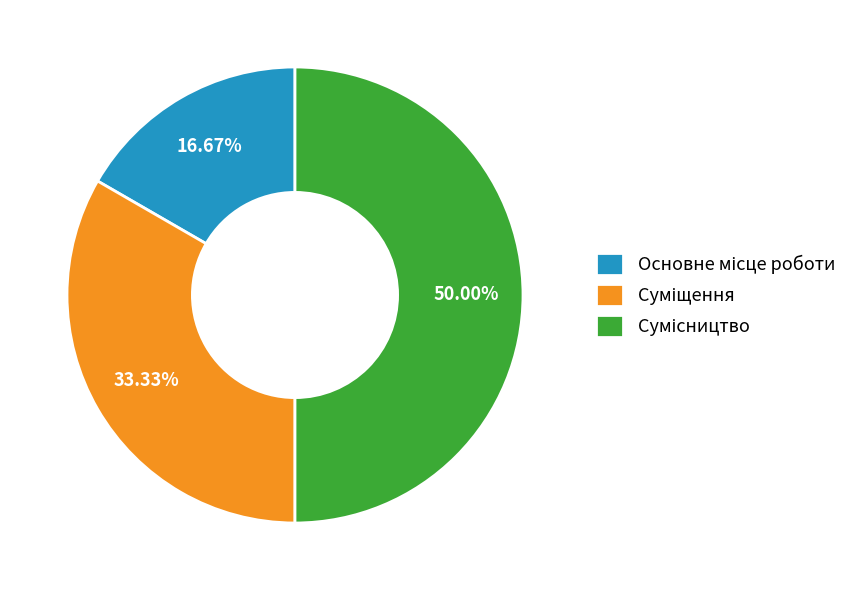

Which has a higher value, Основне місце роботи or Суміщення?

Суміщення